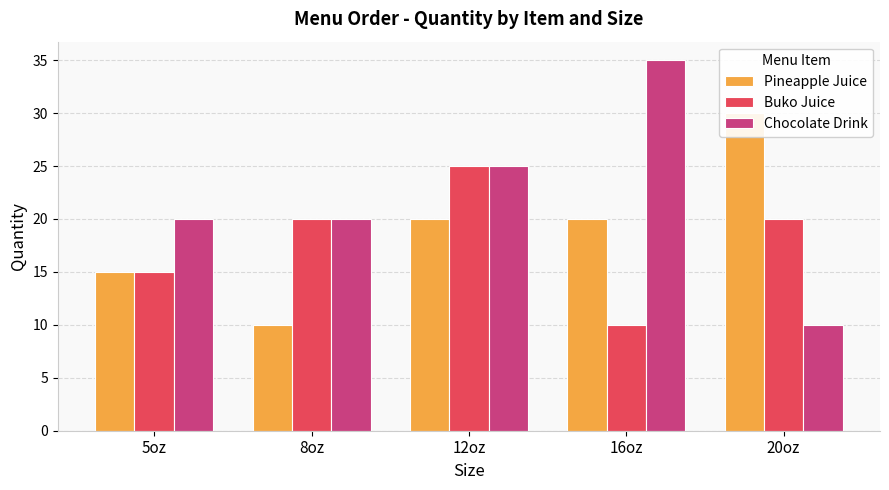

At which label does Buko Juice first exceed 20?

12oz